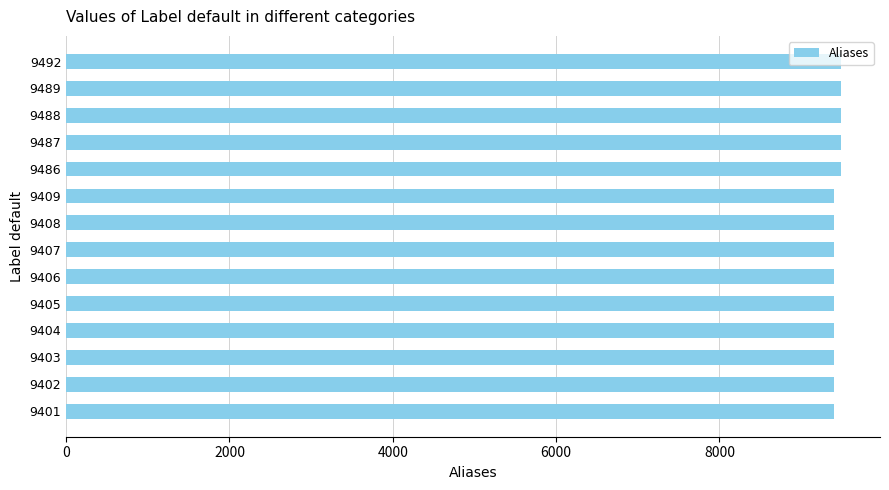

True or false: the data shows 9409 at 9409.

True